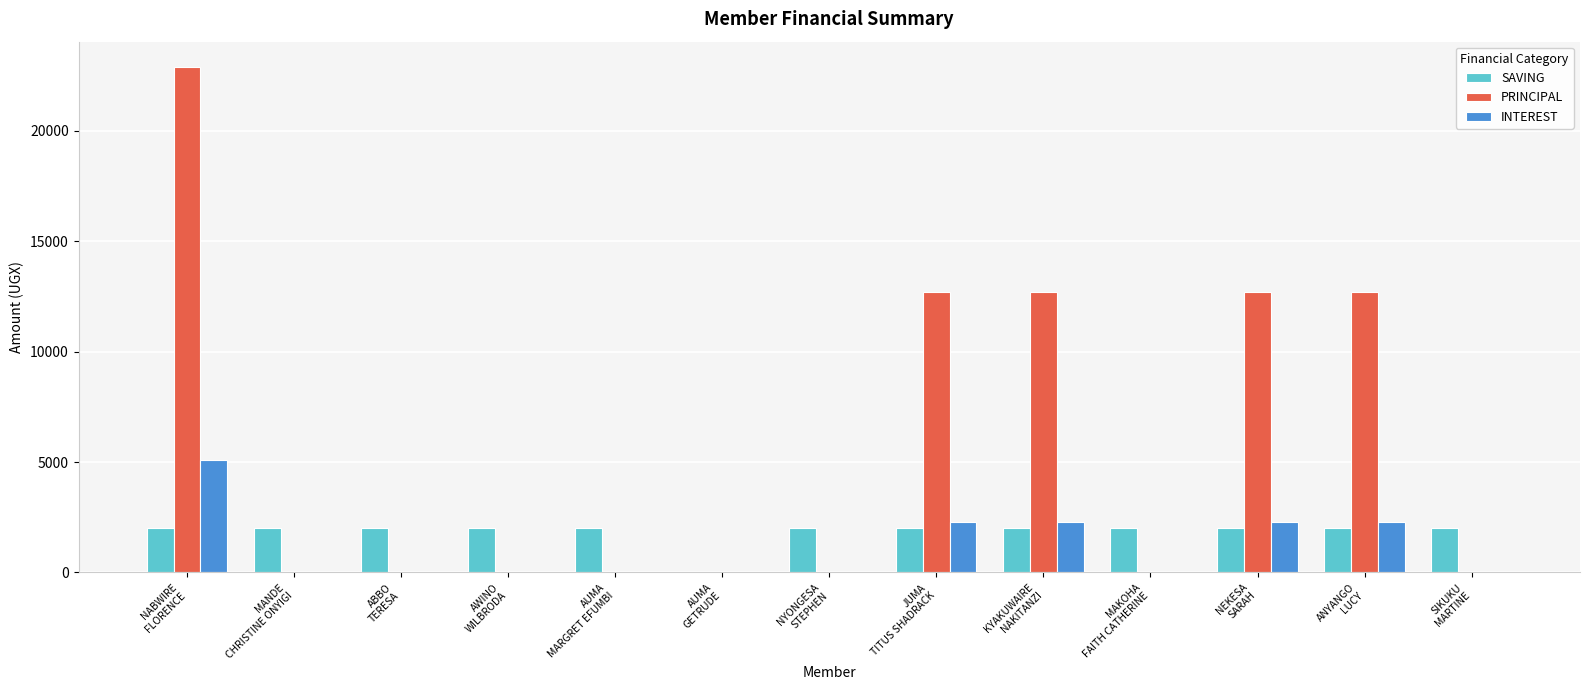

At which category is the sum across all series the highest?

NABWIRE
FLORENCE